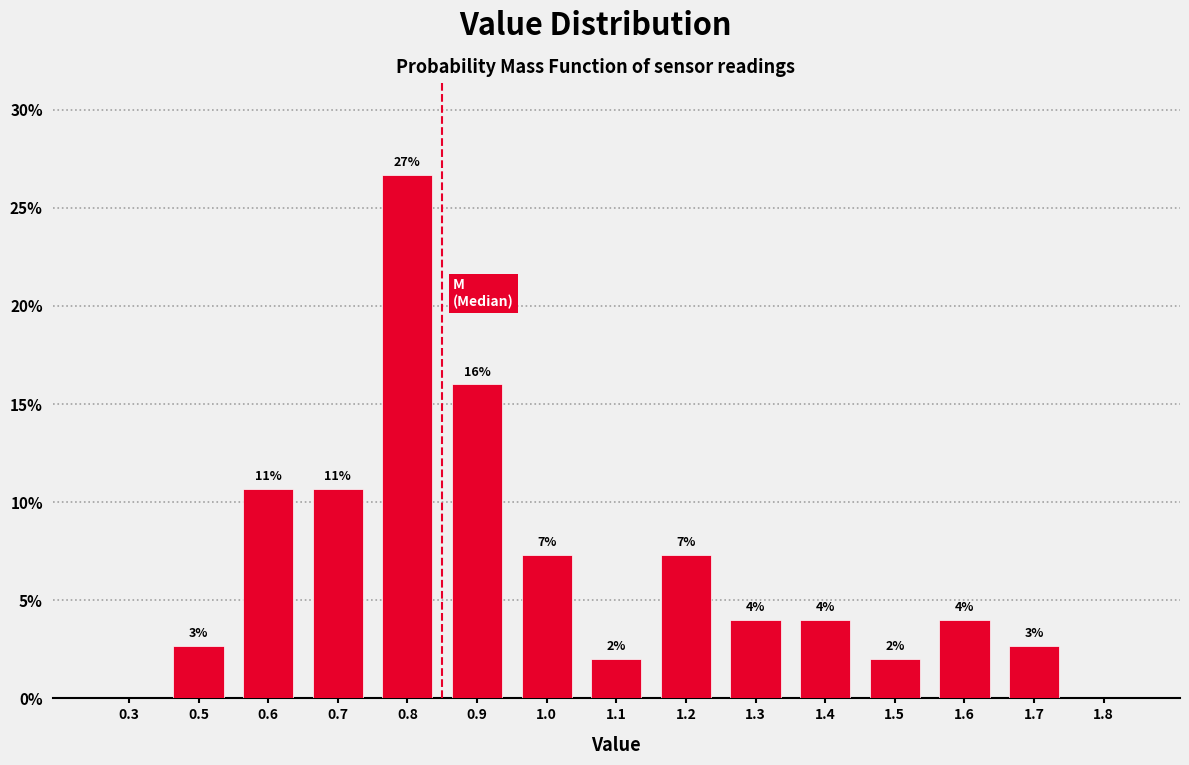

Are the bars horizontal?

No